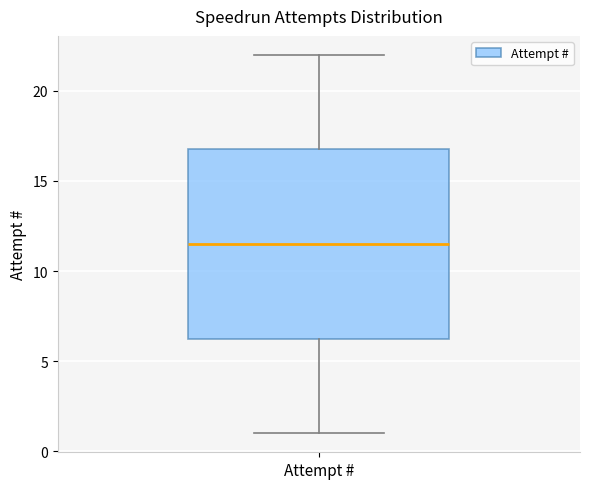

Read this box plot against the y-axis: the position of the median line, the range covered by the box, and the ends of both whiskers. The values are not printed on the chart, so give them approximately, as read against the axis.

median 11.5, box 6.5 to 17.0, whiskers 1.0 to 22.0